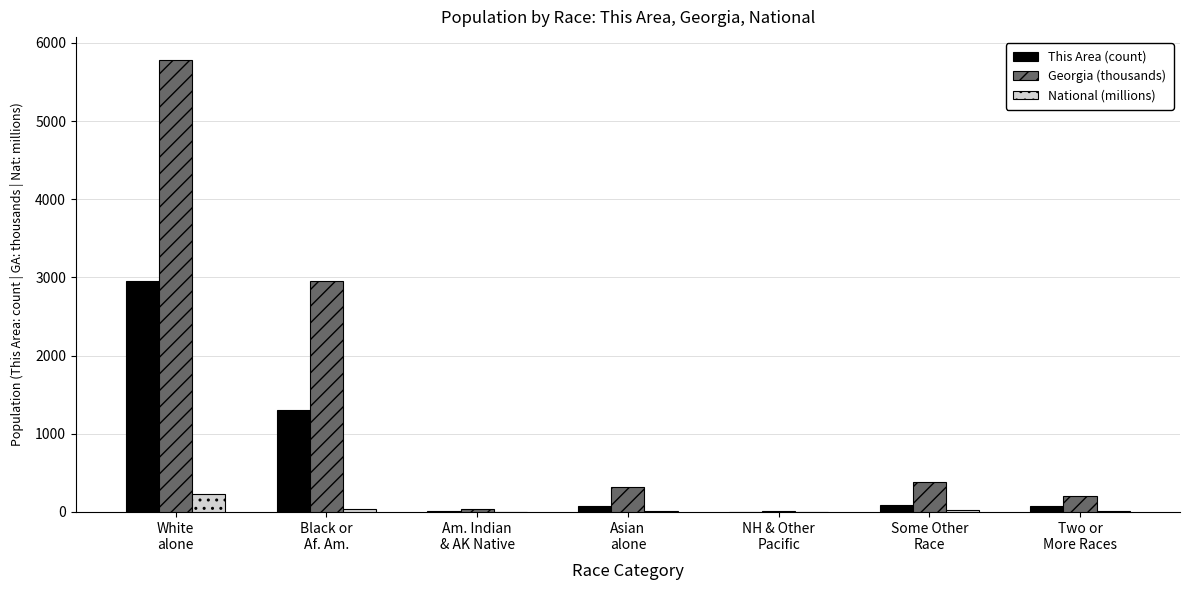

Which series has the largest total across all categories?

Georgia (thousands)